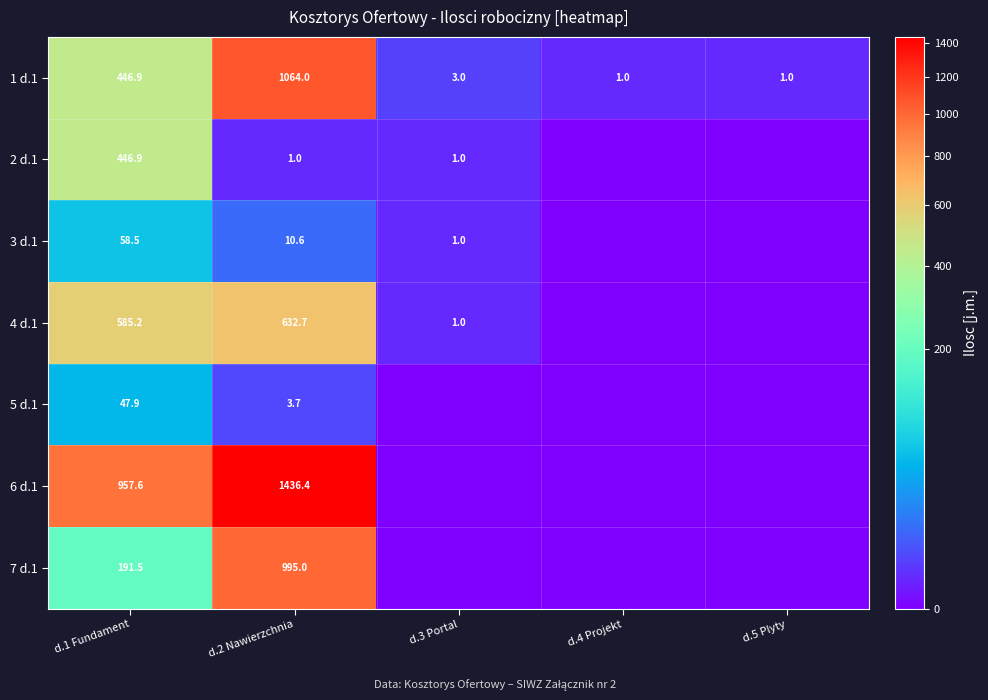

What is the spread (max minus min) of values at d.2 Nawierzchnia?

1435.4